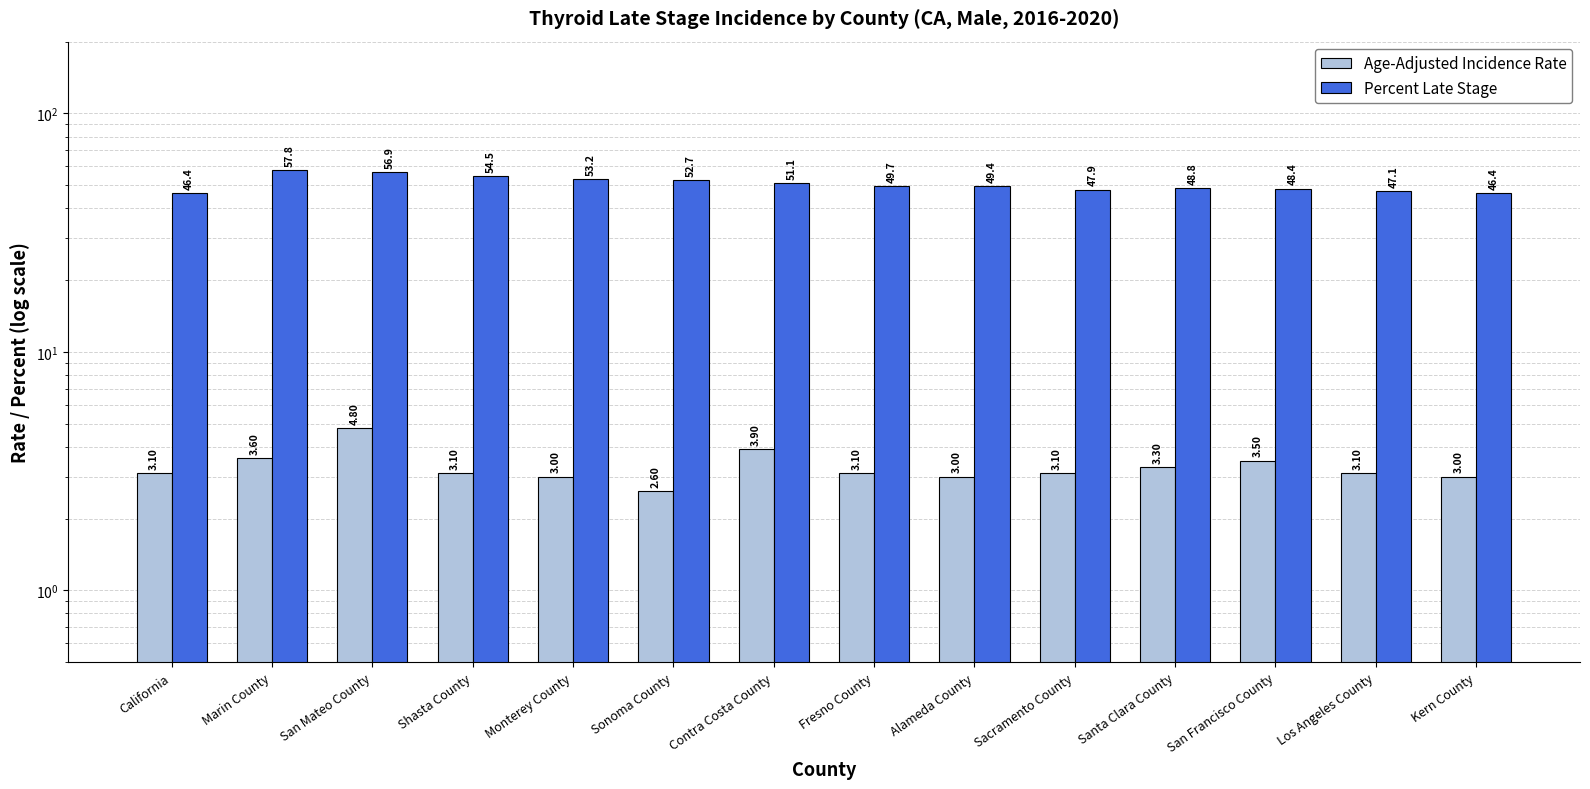

Rank the series at Marin County from lowest to highest value.

Age-Adjusted Incidence Rate, Percent Late Stage